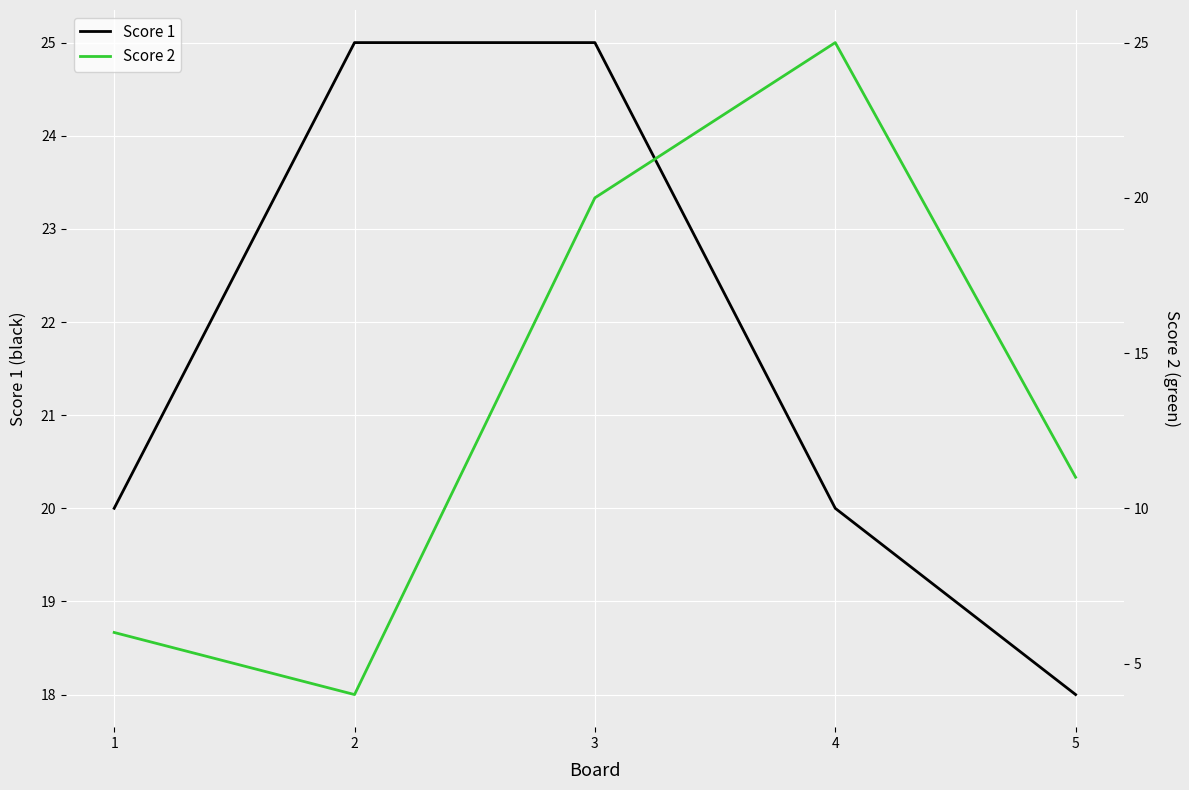

Which series ends up on top after the final intersection of Score 2 and Score 1?

Score 1